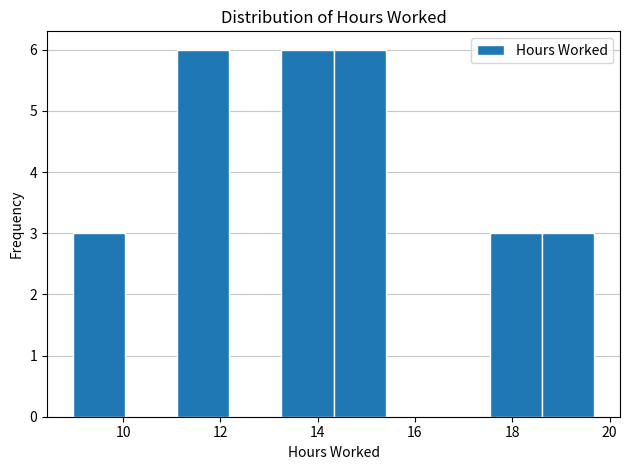

Reading left to right, list every bar in this chart as the range it spans on the x-axis followed by its height. Neither the bar edges nor the heights are printed on the chart, so give them approximately, as read against the axes.

9.0 to 10.0: 3
10.0 to 11.2: 0
11.2 to 12.2: 6
12.2 to 13.2: 0
13.2 to 14.4: 6
14.4 to 15.4: 6
15.4 to 16.4: 0
16.4 to 17.6: 0
17.6 to 18.6: 3
18.6 to 19.6: 3